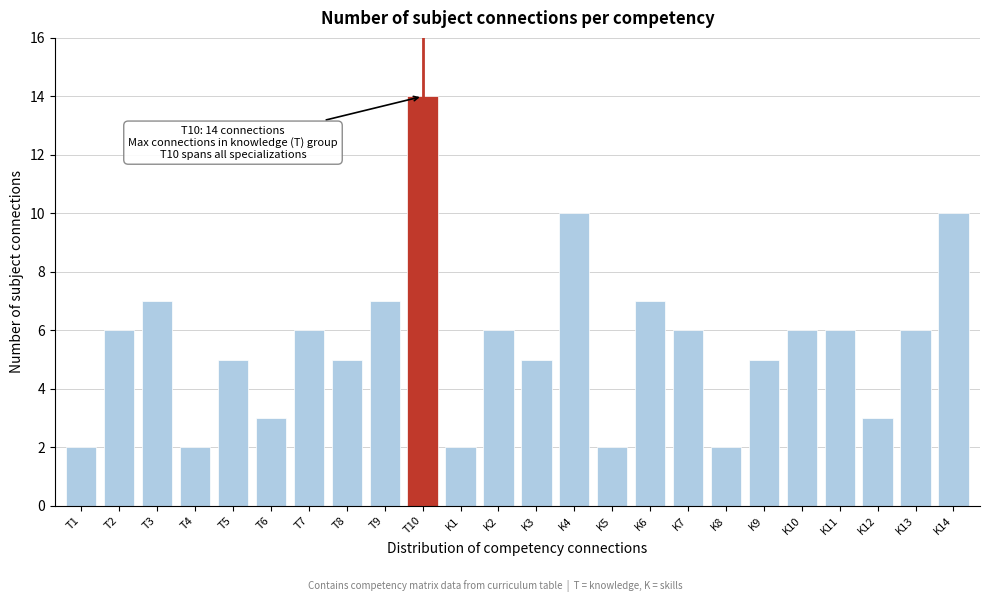

Reading left to right, what are all the values shown in this chart?

2	6	7	2	5	3	6	5	7	14	2	6	5	10	2	7	6	2	5	6	6	3	6	10